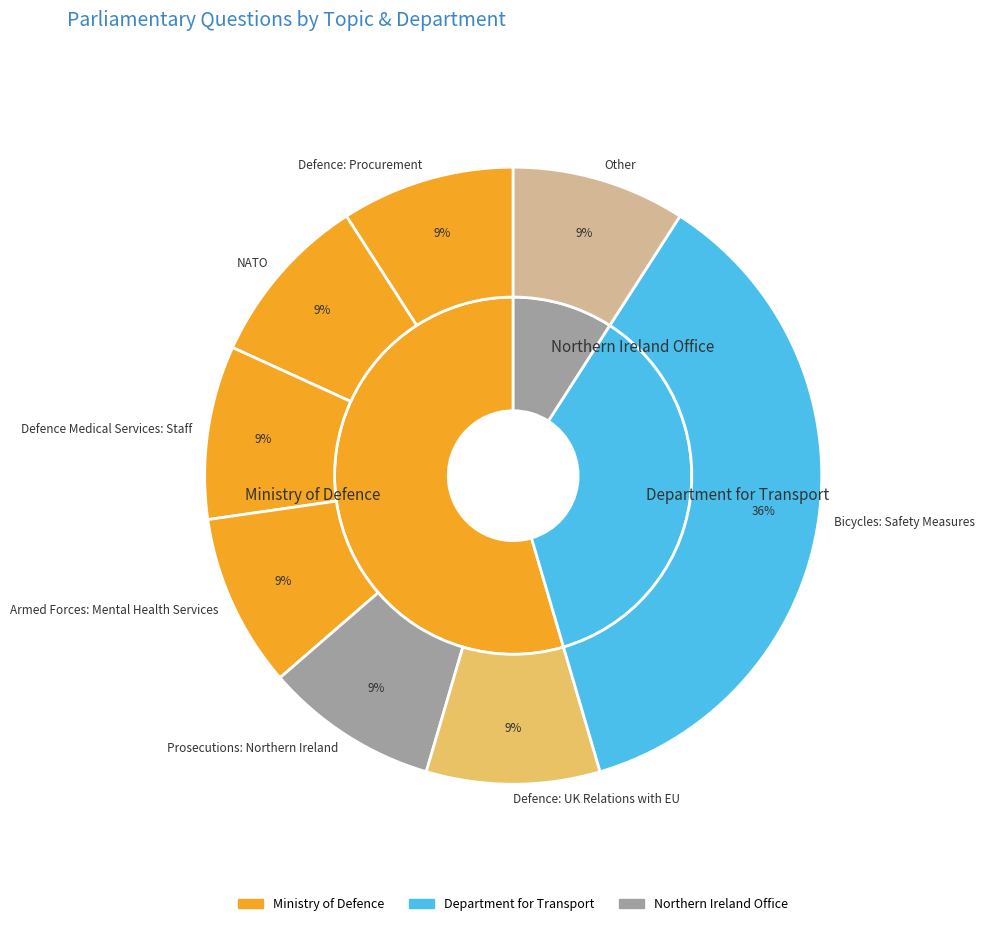

How many slices are in this pie chart?

8